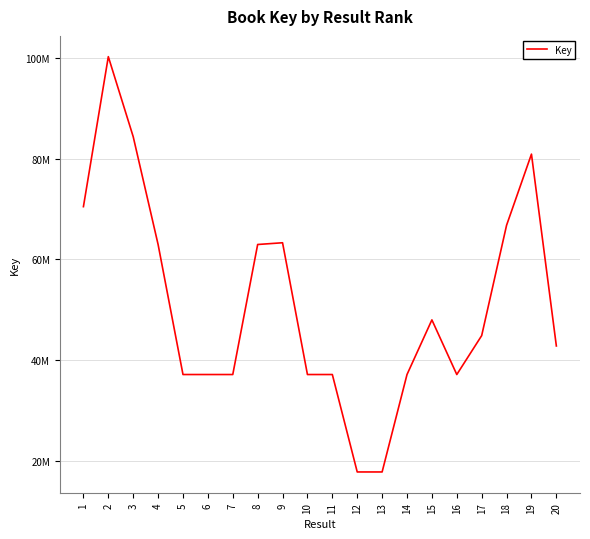

Is this an area chart (filled region under the line)?

No